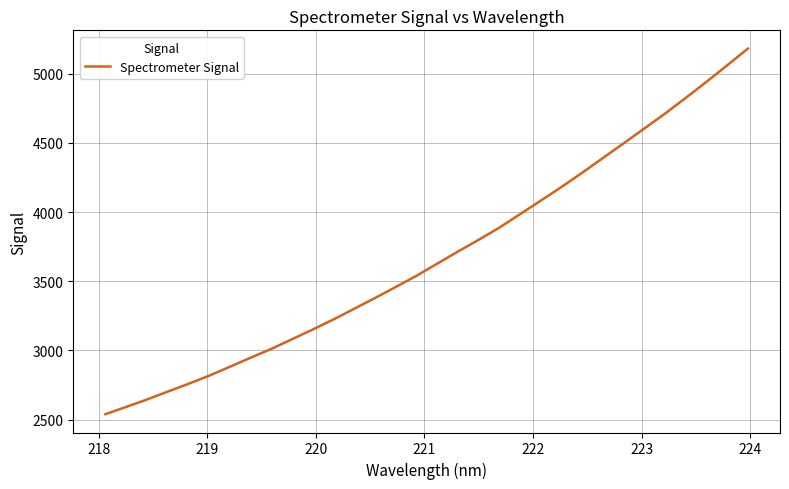

What is the maximum value shown in the chart?

5182.5